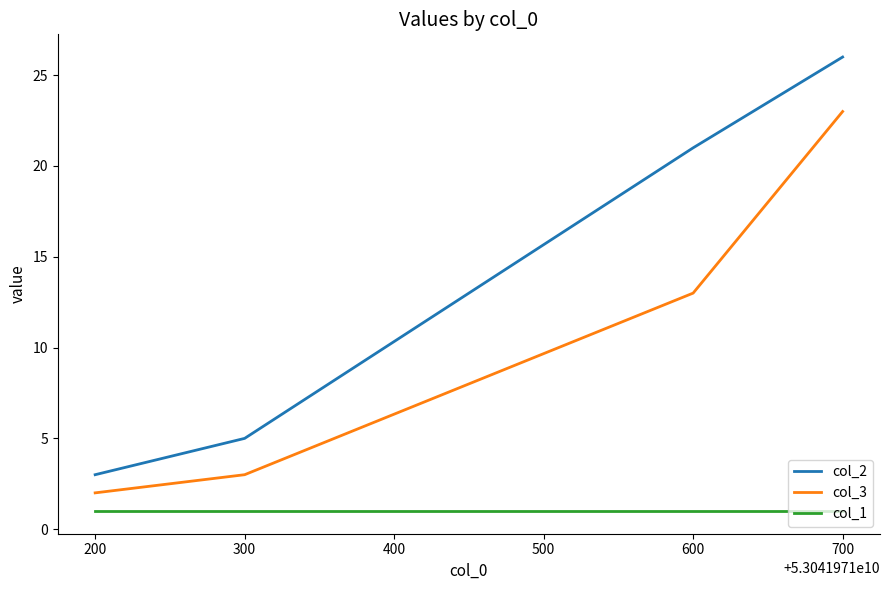

What is the total value across all series at 200?

6